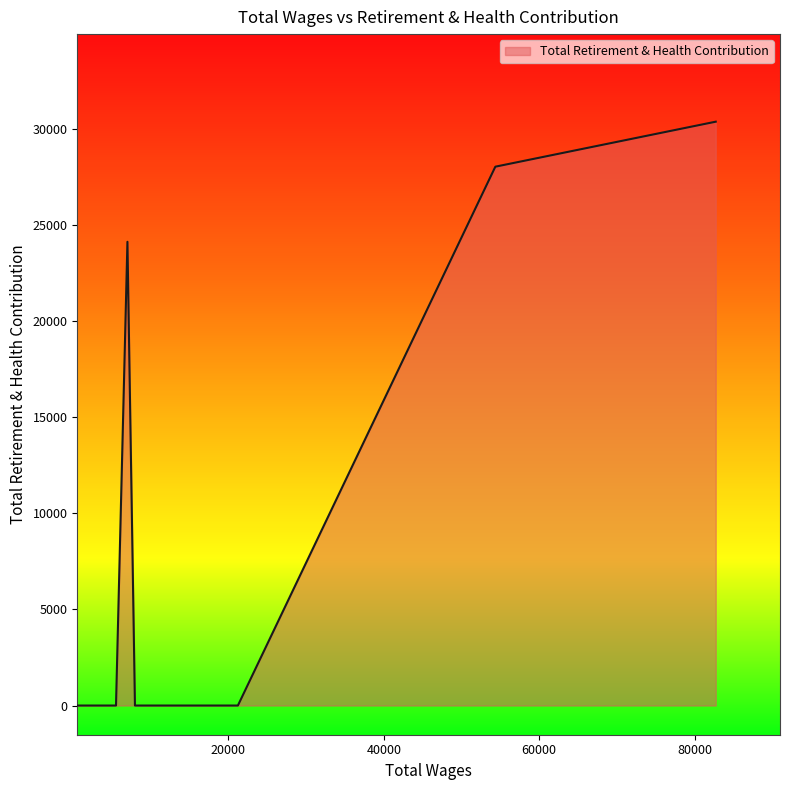

What is the maximum value shown in the chart?

30362